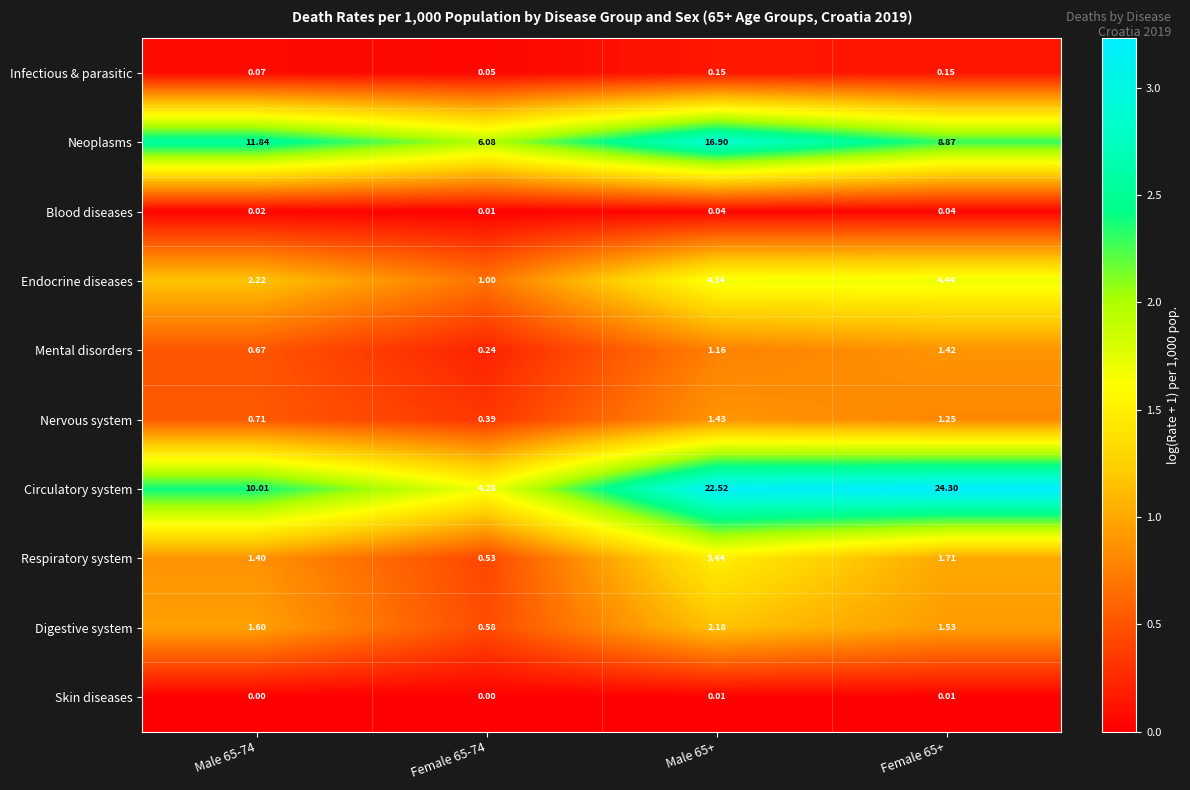

Which series has the largest total across all categories?

Circulatory system